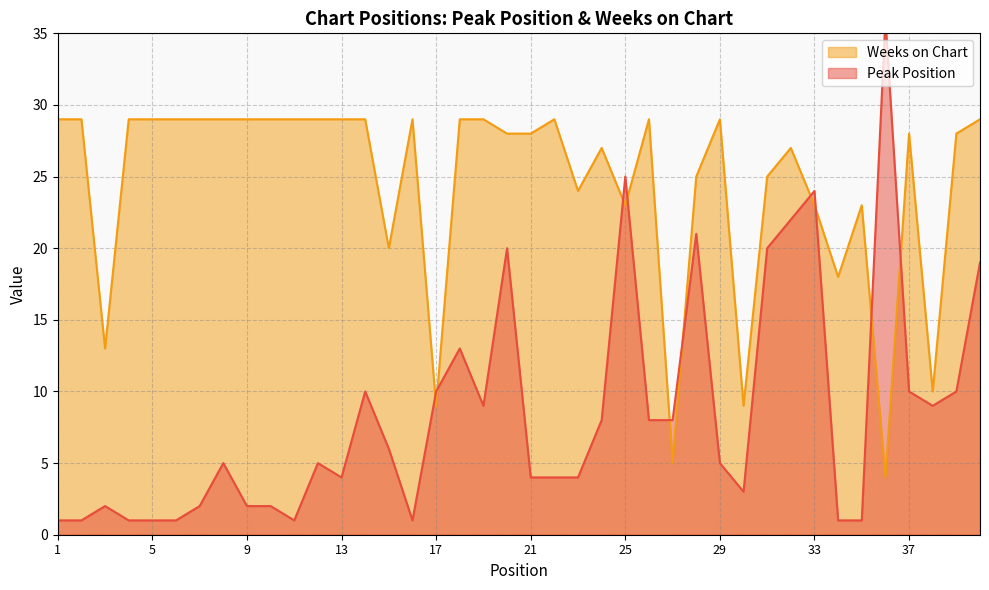

List the series in order of their overall mean, lowest first.

Peak Position, Weeks on Chart